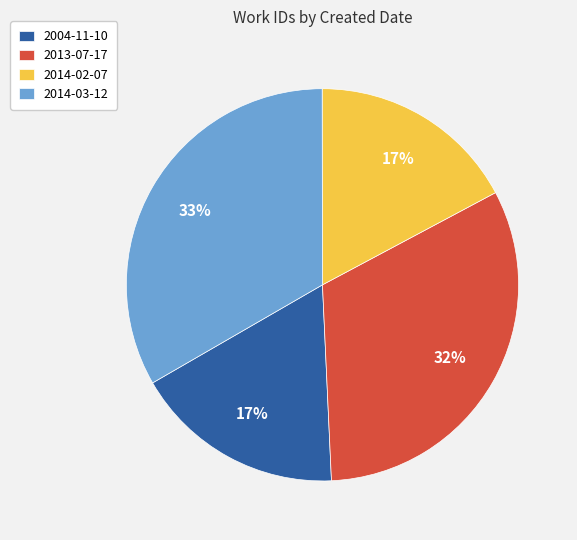

The 2014-02-07 slice represents 17% of the pie. True or false?

True